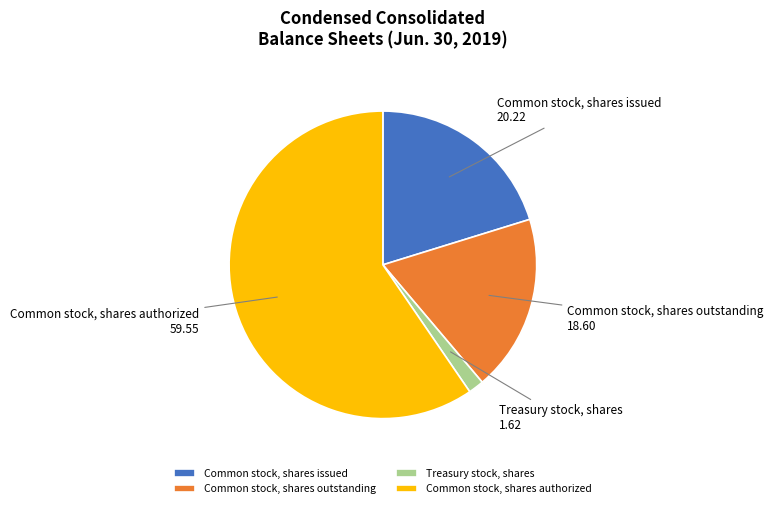

Rank the categories by value from highest to lowest.

Common stock, shares authorized, Common stock, shares issued, Common stock, shares outstanding, Treasury stock, shares